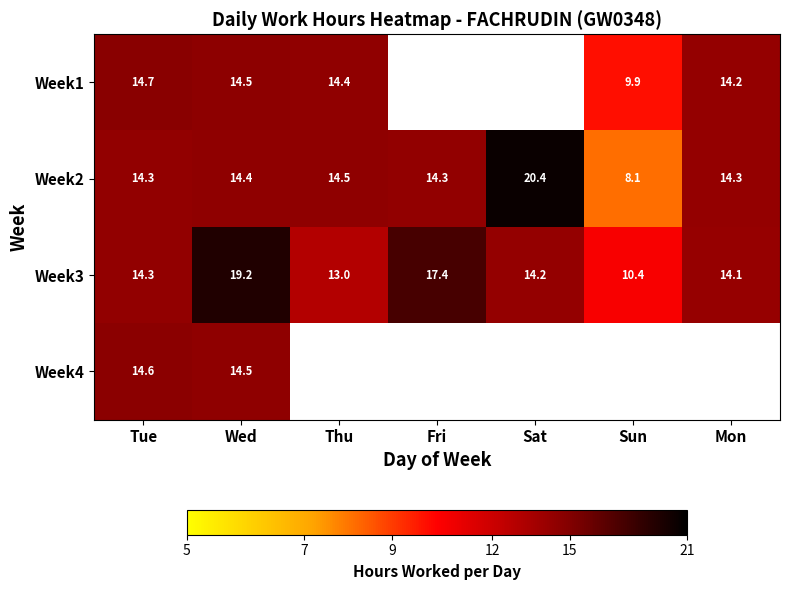

How many data points does each series have?

7